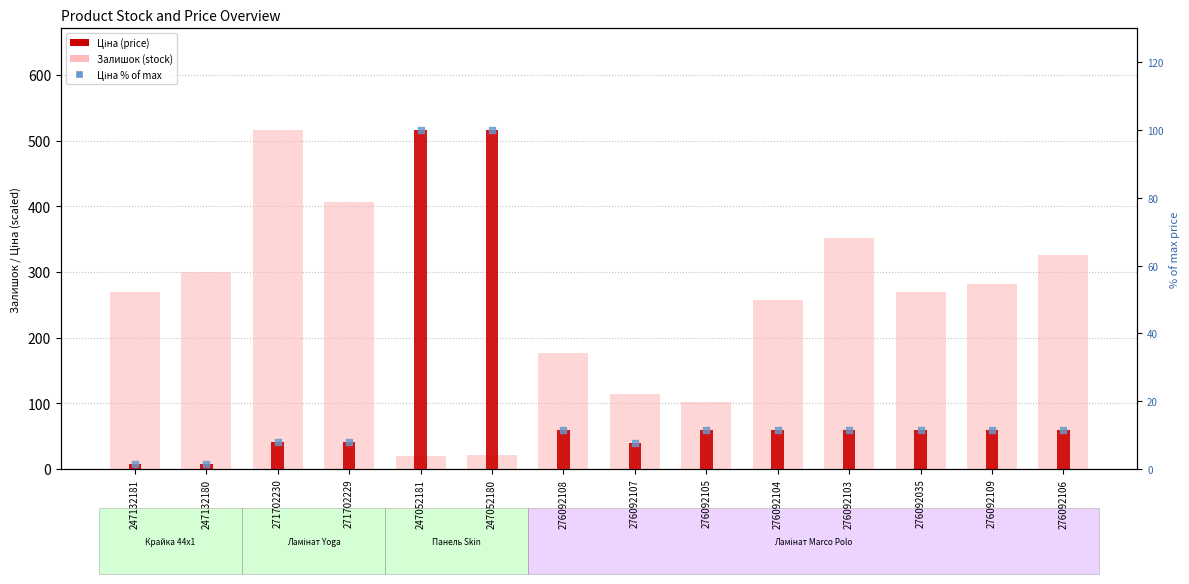

Which series has the largest total across all categories?

Залишок (stock)